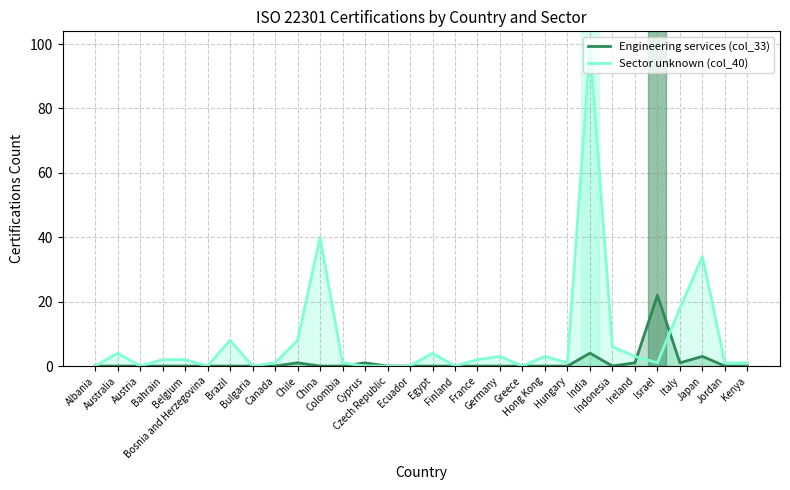

In Engineering services (col_33), how many points are lower than both neighbors (excluding endpoints)?

2